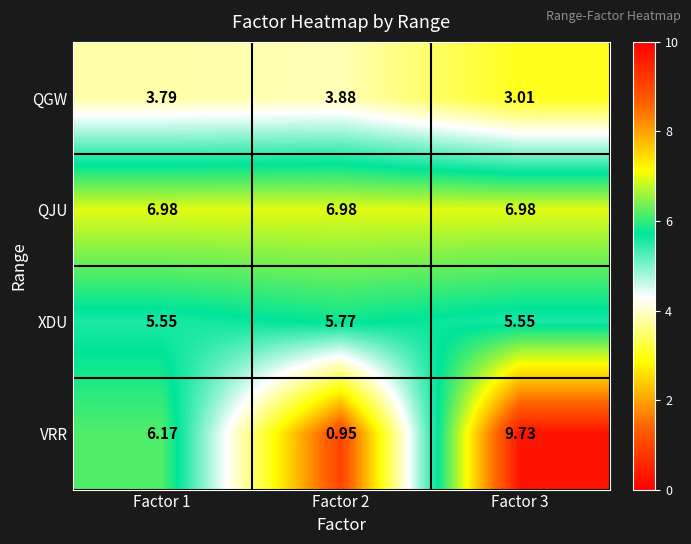

At Factor 3, list the series in order from smallest to largest.

QGW, XDU, QJU, VRR